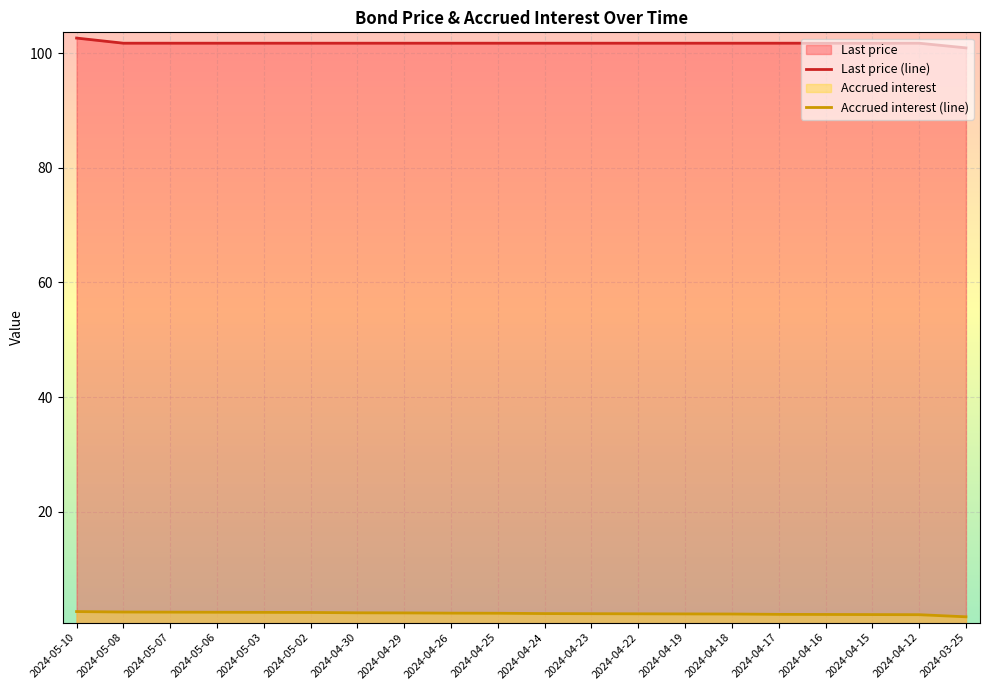

Reading left to right, list all the values displayed in this chart.

Last price (line): 2024-05-10=102.6	2024-05-08=101.7	2024-05-07=101.7	2024-05-06=101.7	2024-05-03=101.7	2024-05-02=101.7	2024-04-30=101.7	2024-04-29=101.7	2024-04-26=101.7	2024-04-25=101.7	2024-04-24=101.7	2024-04-23=101.7	2024-04-22=101.7	2024-04-19=101.7	2024-04-18=101.7	2024-04-17=101.7	2024-04-16=101.7	2024-04-15=101.7	2024-04-12=101.7	2024-03-25=100.9
Accrued interest (line): 2024-05-10=2.6	2024-05-08=2.5	2024-05-07=2.5	2024-05-06=2.5	2024-05-03=2.5	2024-05-02=2.5	2024-04-30=2.4	2024-04-29=2.4	2024-04-26=2.3	2024-04-25=2.3	2024-04-24=2.3	2024-04-23=2.2	2024-04-22=2.2	2024-04-19=2.2	2024-04-18=2.2	2024-04-17=2.1	2024-04-16=2.1	2024-04-15=2.1	2024-04-12=2.1	2024-03-25=1.7